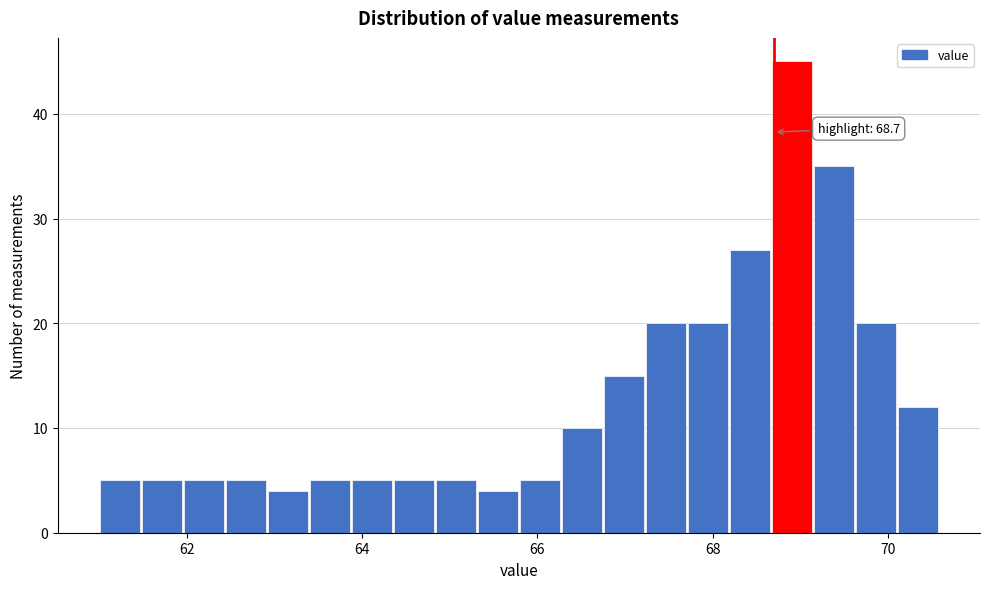

Around what value on the x-axis is the tallest bar? Give the approximate position of its centre, as read against the axis.

69.0